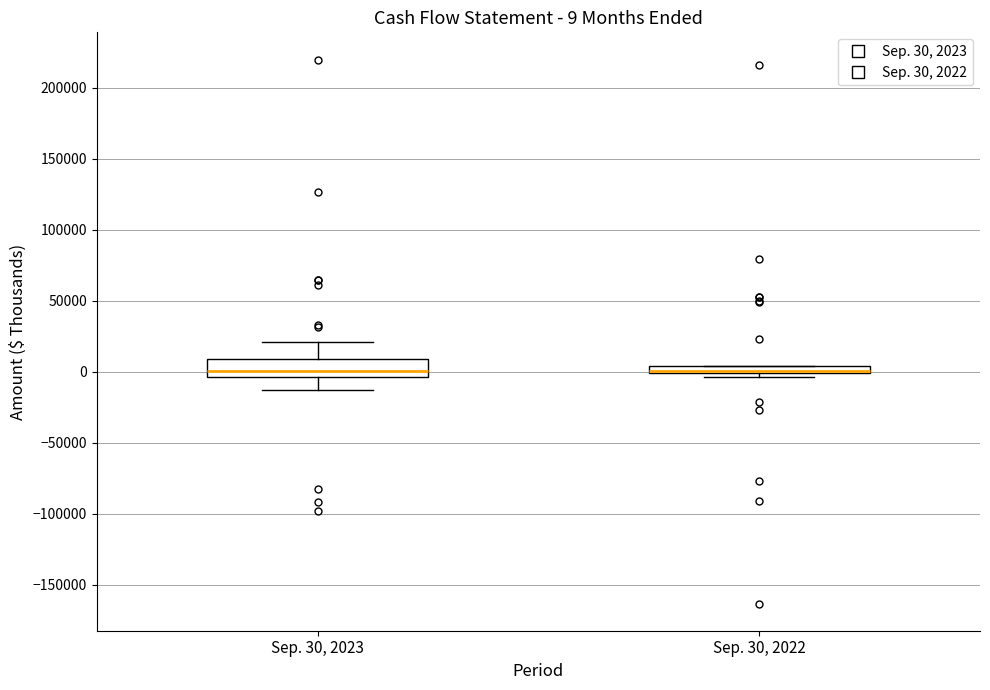

Which box is the tallest, from its lower edge to its upper edge?

Sep. 30, 2023